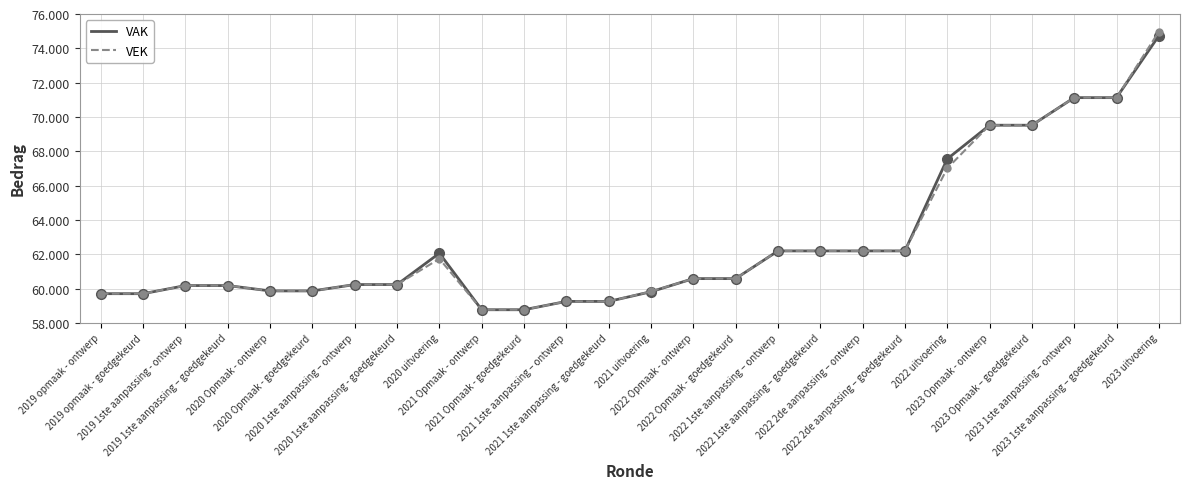

Does the chart display data point markers on the line(s)?

No